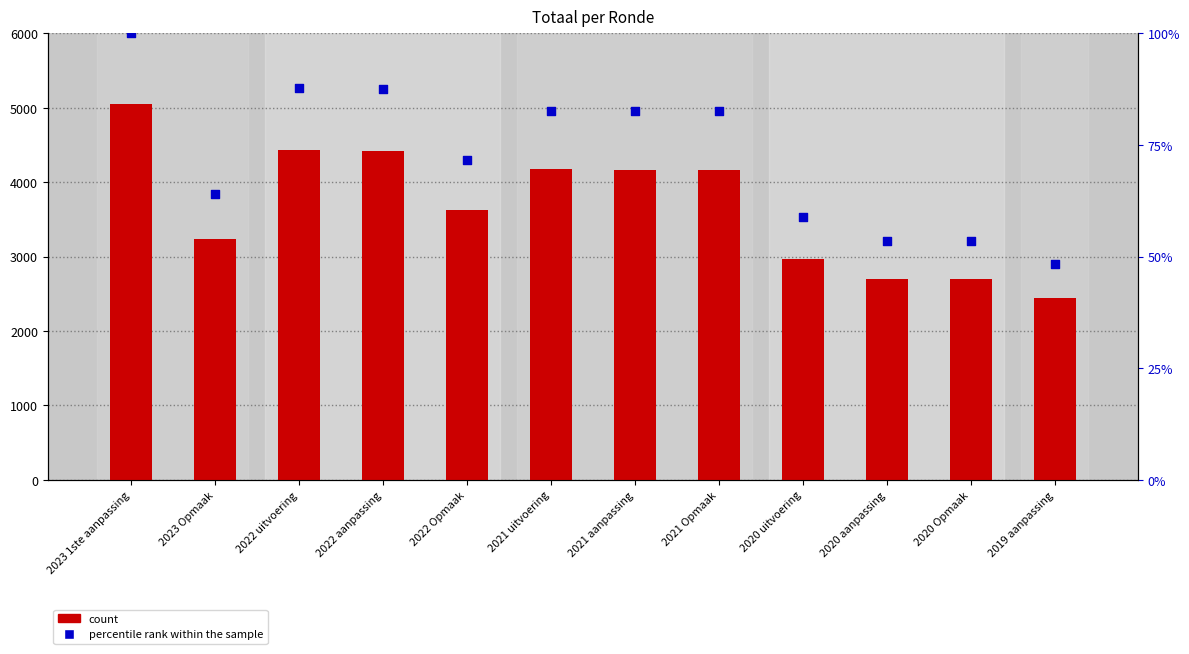

Which series reaches the minimum Y coordinate?

percentile rank within the sample